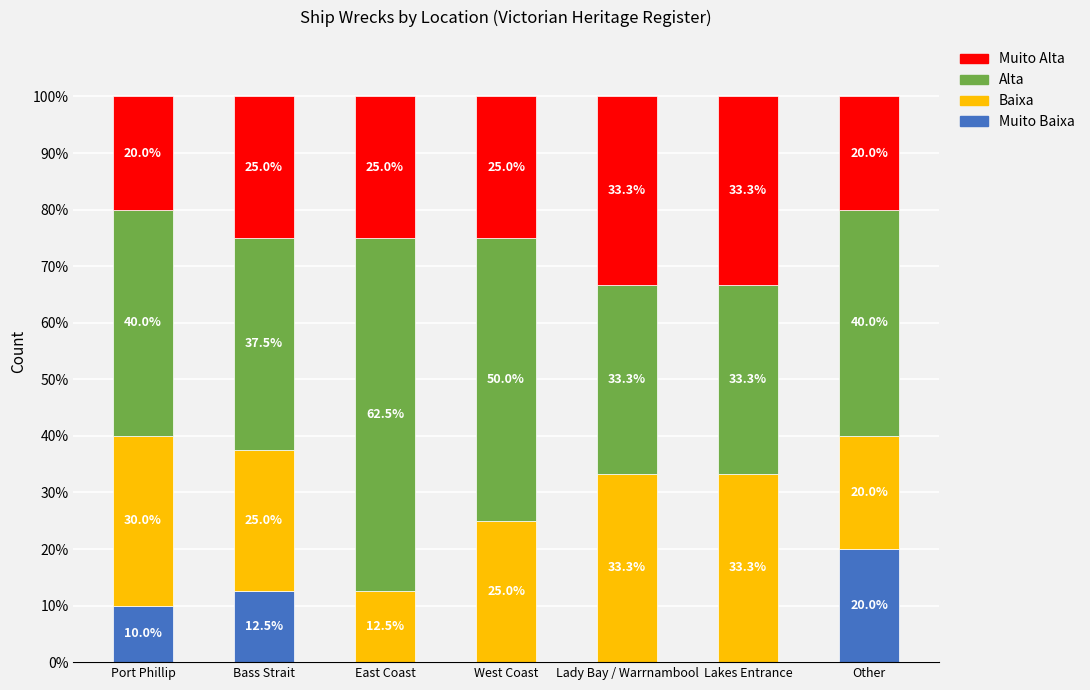

Count the number of data series in this chart.

4